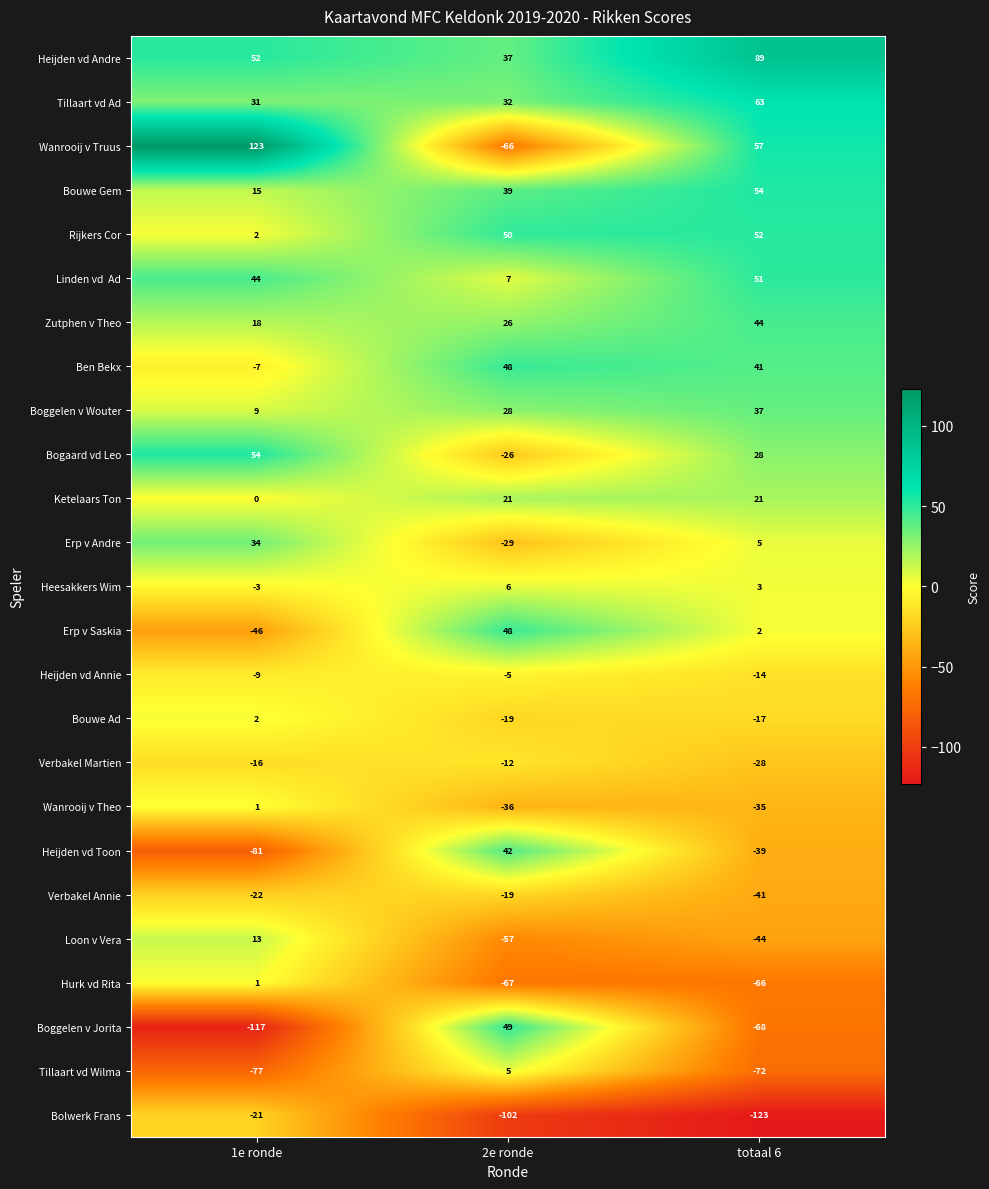

What is the spread (max minus min) of values at 2e ronde?

152